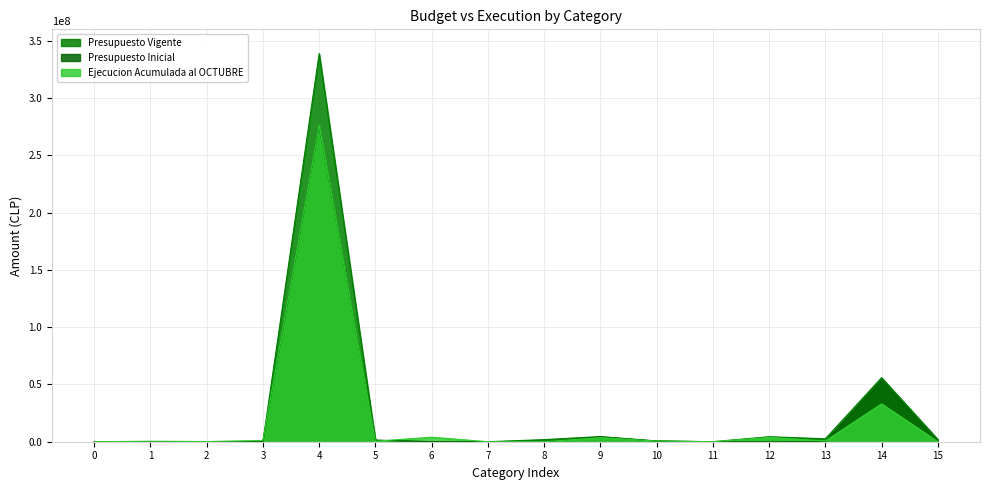

List the series in order of their peak value, highest first.

Presupuesto Vigente, Ejecucion Acumulada al OCTUBRE, Presupuesto Inicial